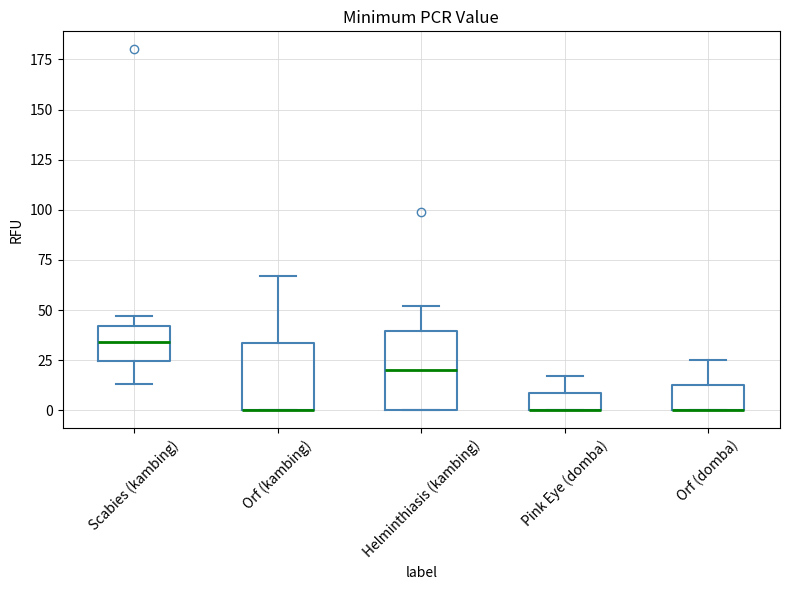

Which box is the tallest, from its lower edge to its upper edge?

Helminthiasis (kambing)